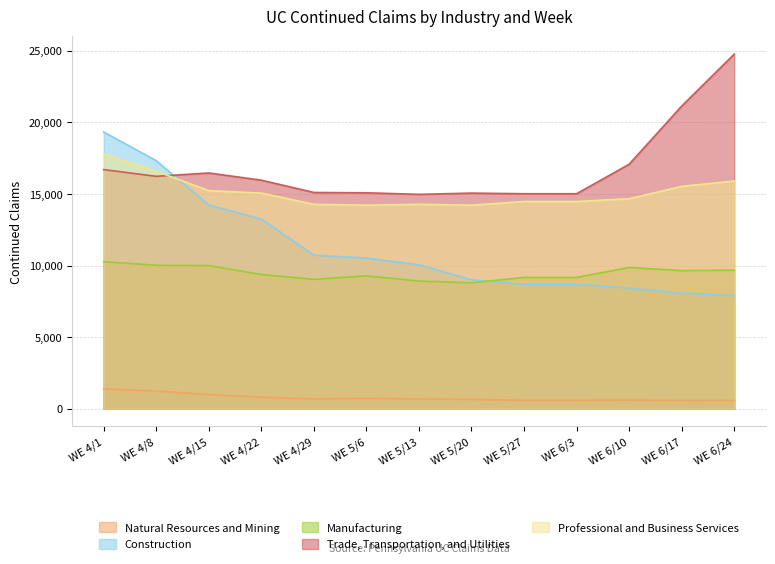

What is the smallest value displayed?

570